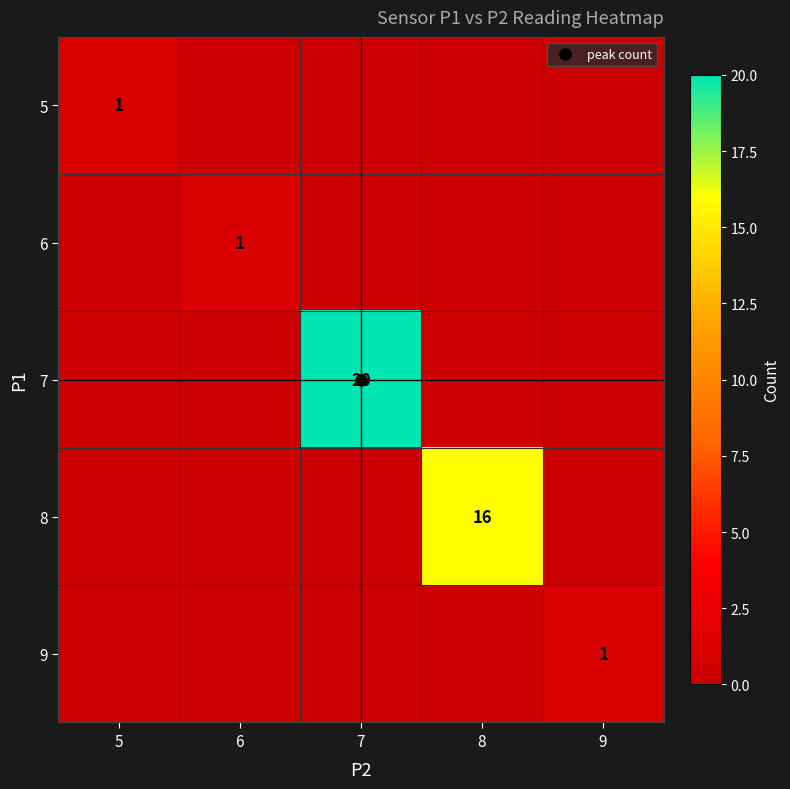

At how many categories does at least one series exceed 1?

2